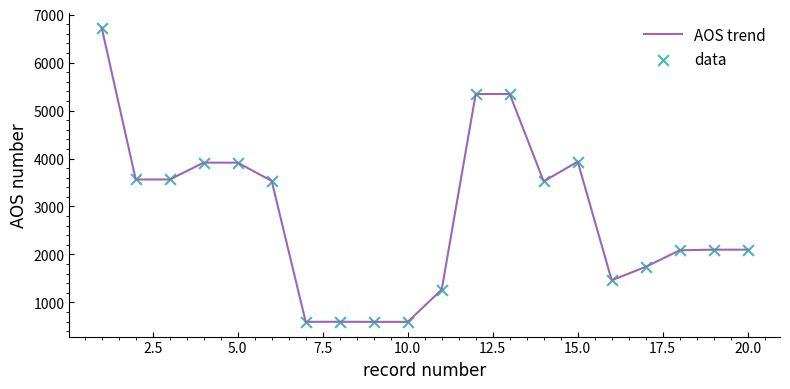

What is the difference between the maximum and minimum values?

6130